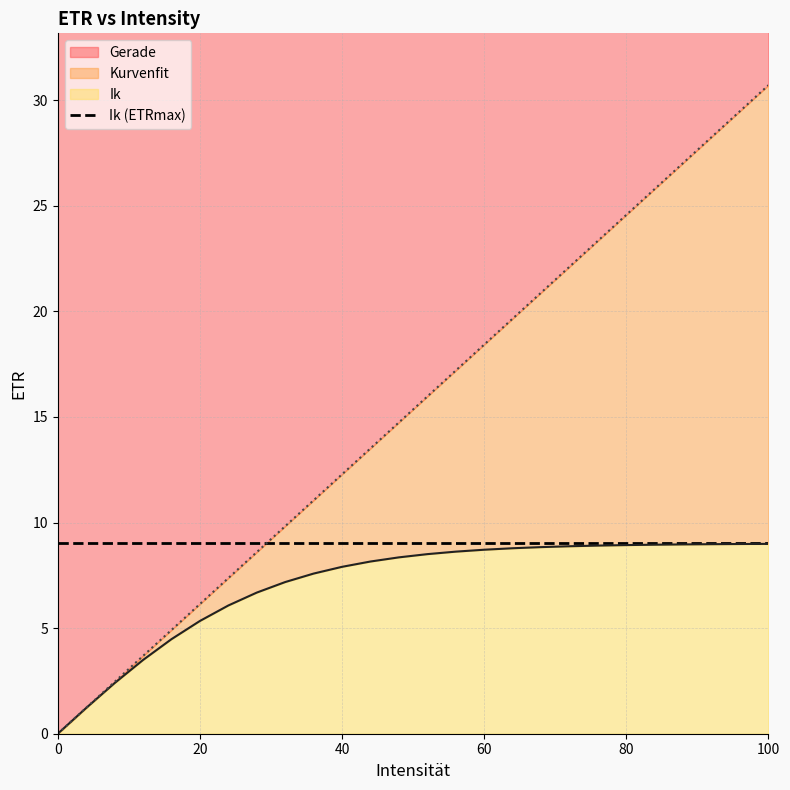

Is it true that Kurvenfit equals 9.0 at 92?

True